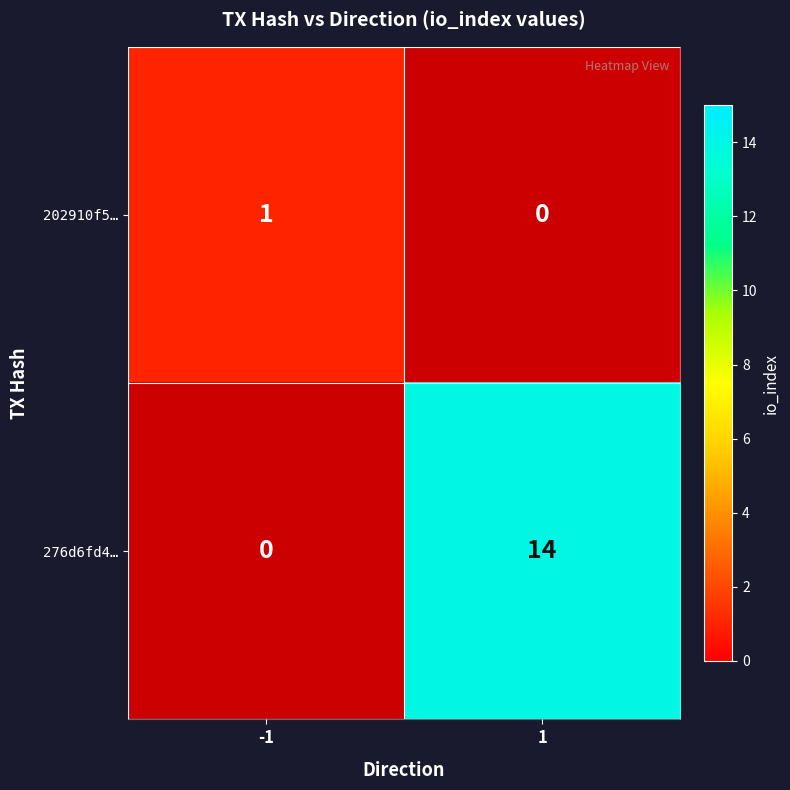

What is the average value of the 276d6fd4… series?

7